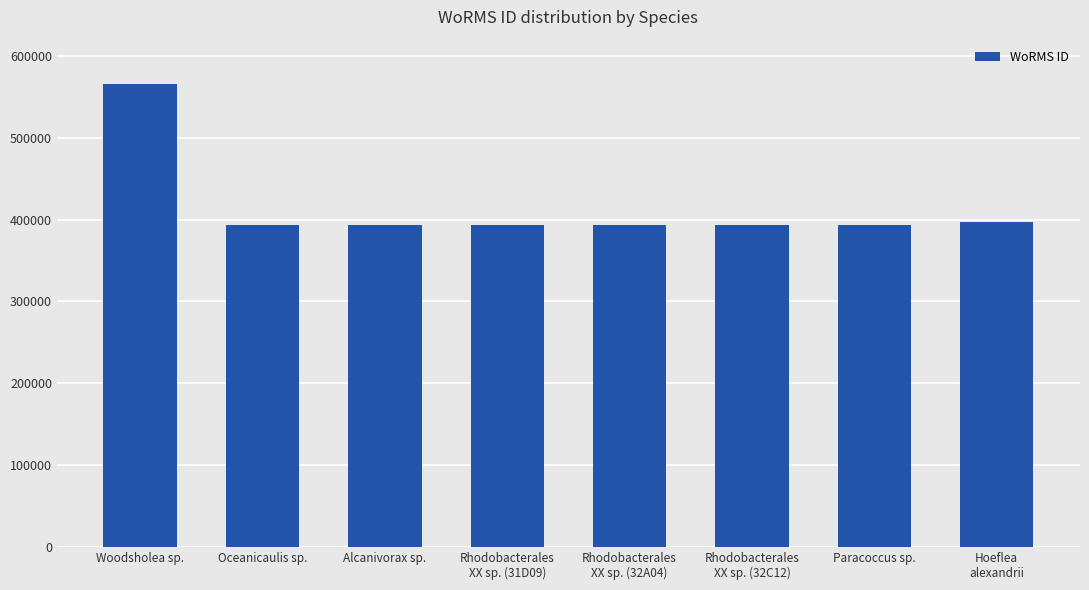

What is the smallest value displayed?

393082